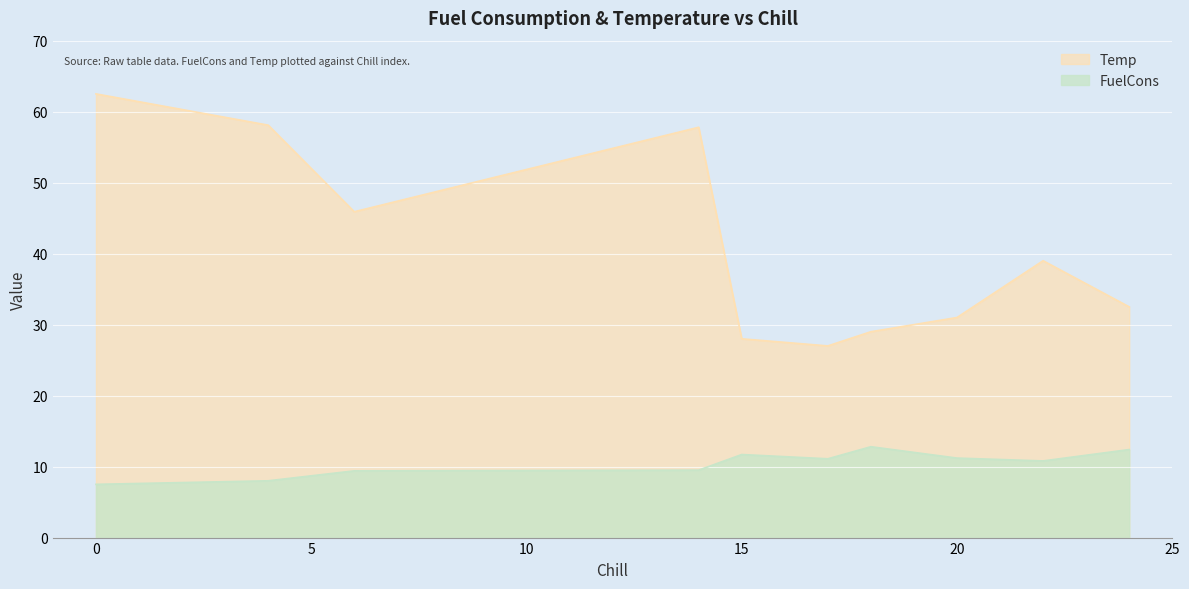

Reading left to right, what are all the values shown in this chart?

FuelCons: 18=12.8	15=11.7	17=11.1	20=11.2	24=12.4	22=10.8	6=9.4	14=9.5	4=8.0	0=7.5
Temp: 18=29.0	15=28.0	17=27.0	20=31.0	24=32.5	22=39.0	6=45.9	14=57.8	4=58.1	0=62.5